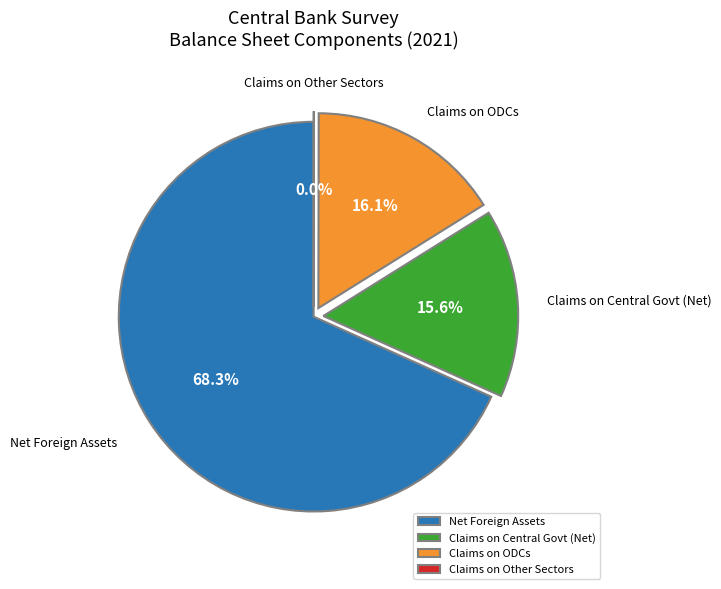

What is the total percentage of Net Foreign Assets and Claims on Central Govt (Net)?

83.9%